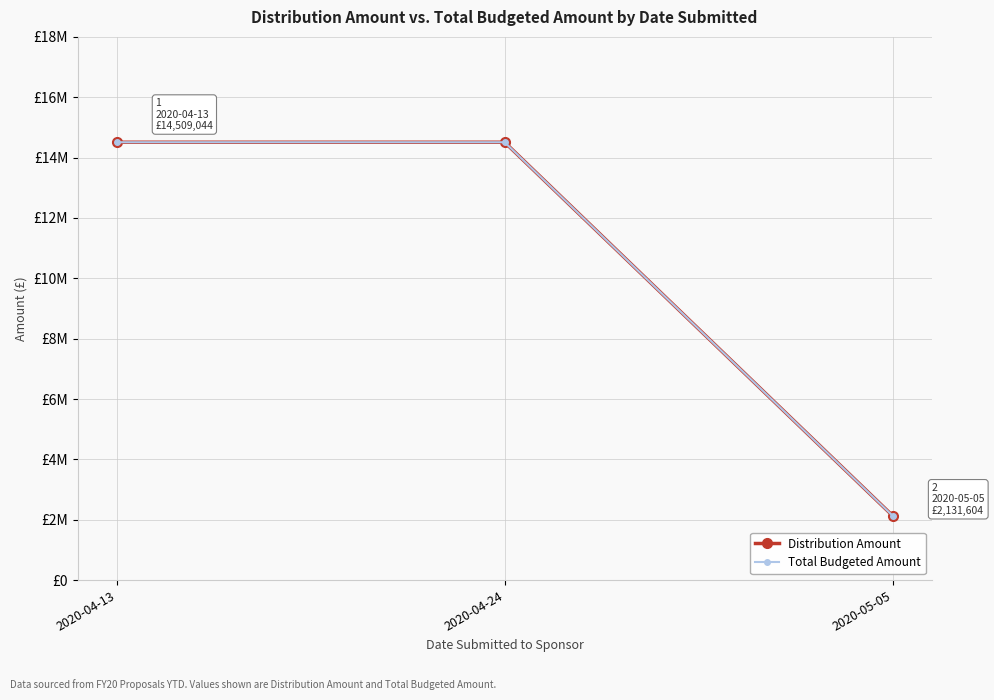

Does the chart have visible grid lines?

Yes